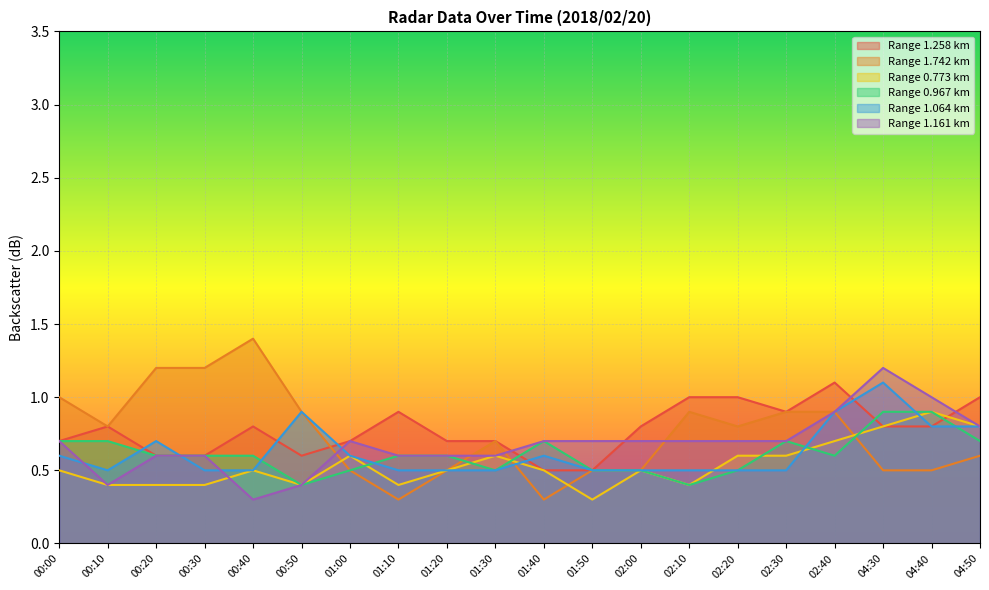

What is the maximum value shown in the chart?

1.4